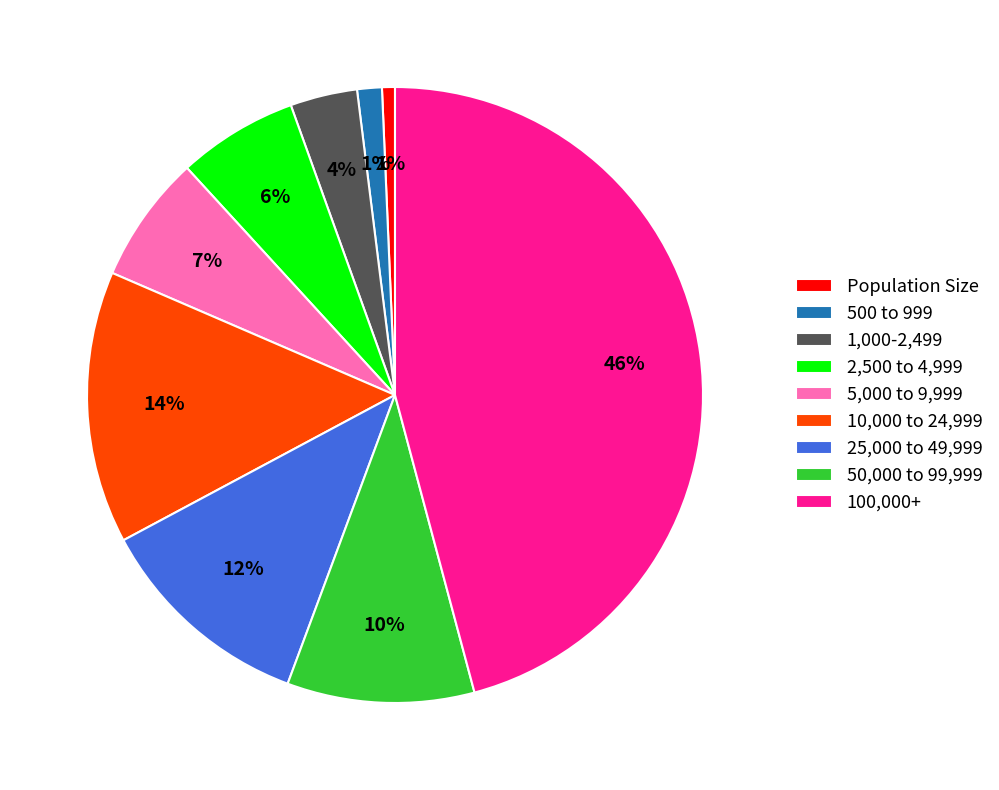

Is it true that 10,000 to 24,999 is 14% of the pie?

True